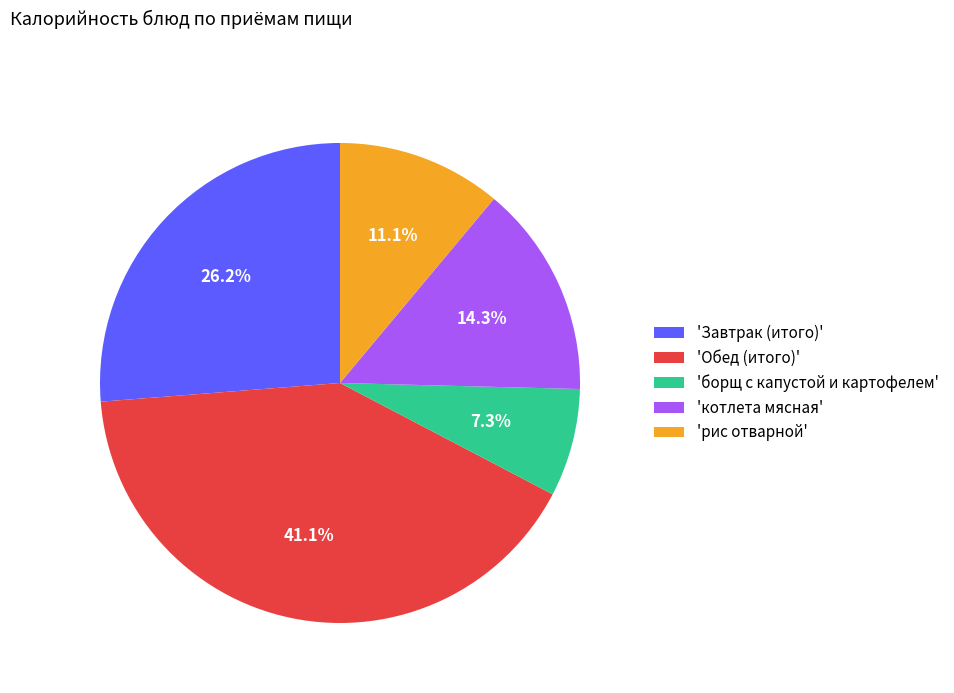

What is the smallest slice in the pie chart?

'борщ с капустой и картофелем'